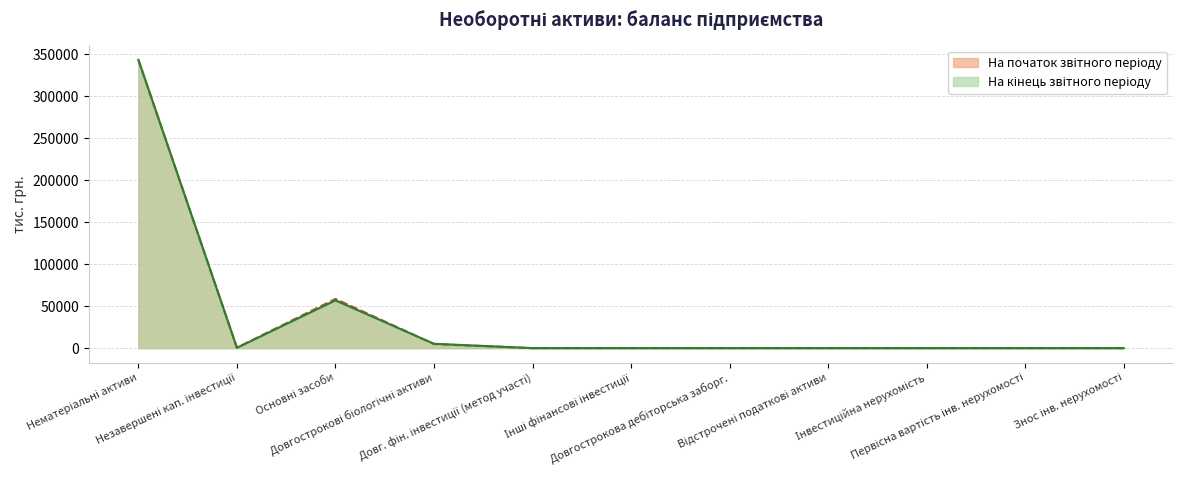

After their last crossing, which series has the higher values: На початок звітного періоду or На кінець звітного періоду?

На кінець звітного періоду